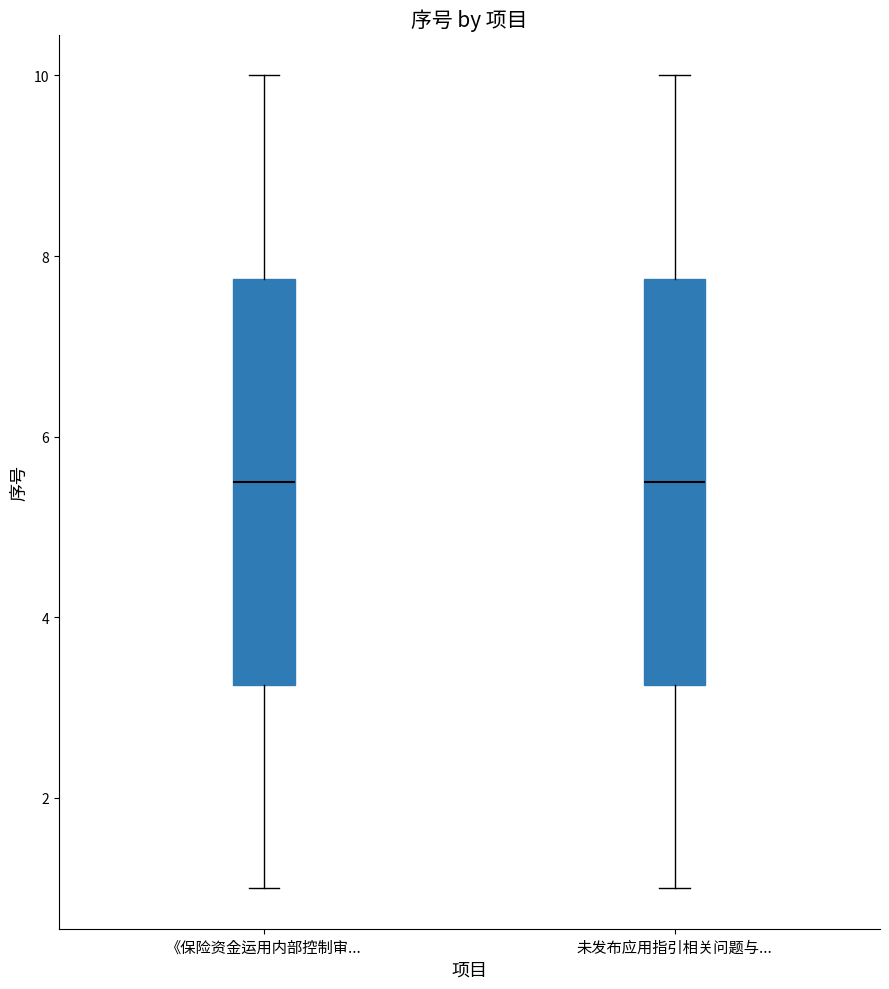

Reading left to right, transcribe this box plot: for each box, give where its median line is, the range the box spans, and where its two whiskers end, as read against the y-axis. The values are not printed on the chart, so give them approximately, as read against the axis.

《保险资金运用内部控制审...: median 5.6, box 3.2 to 7.8, whiskers 1.0 to 10.0
未发布应用指引相关问题与...: median 5.6, box 3.2 to 7.8, whiskers 1.0 to 10.0